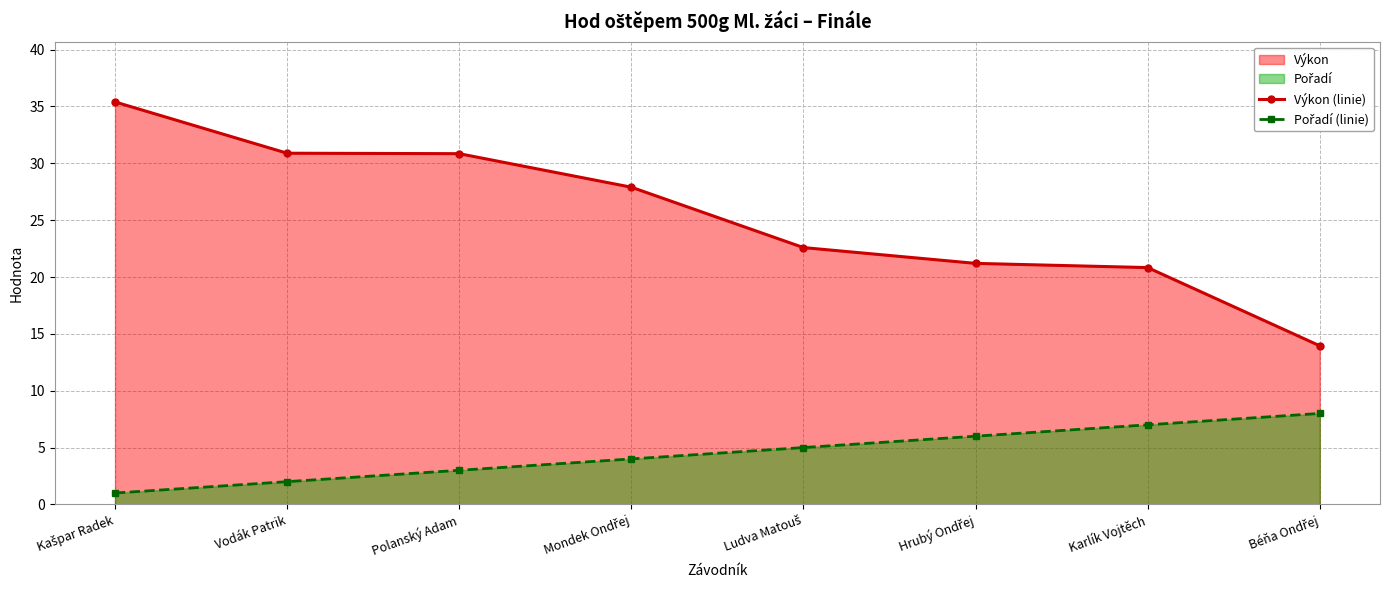

At how many categories does at least one series exceed 15?

7